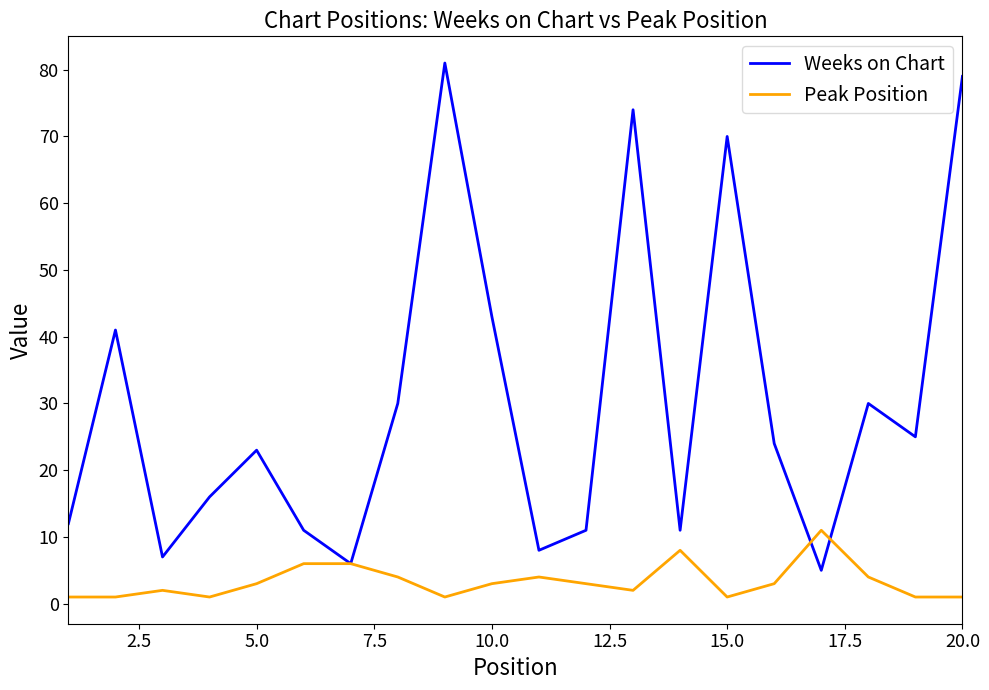

Which series ends up on top after the final intersection of Peak Position and Weeks on Chart?

Weeks on Chart